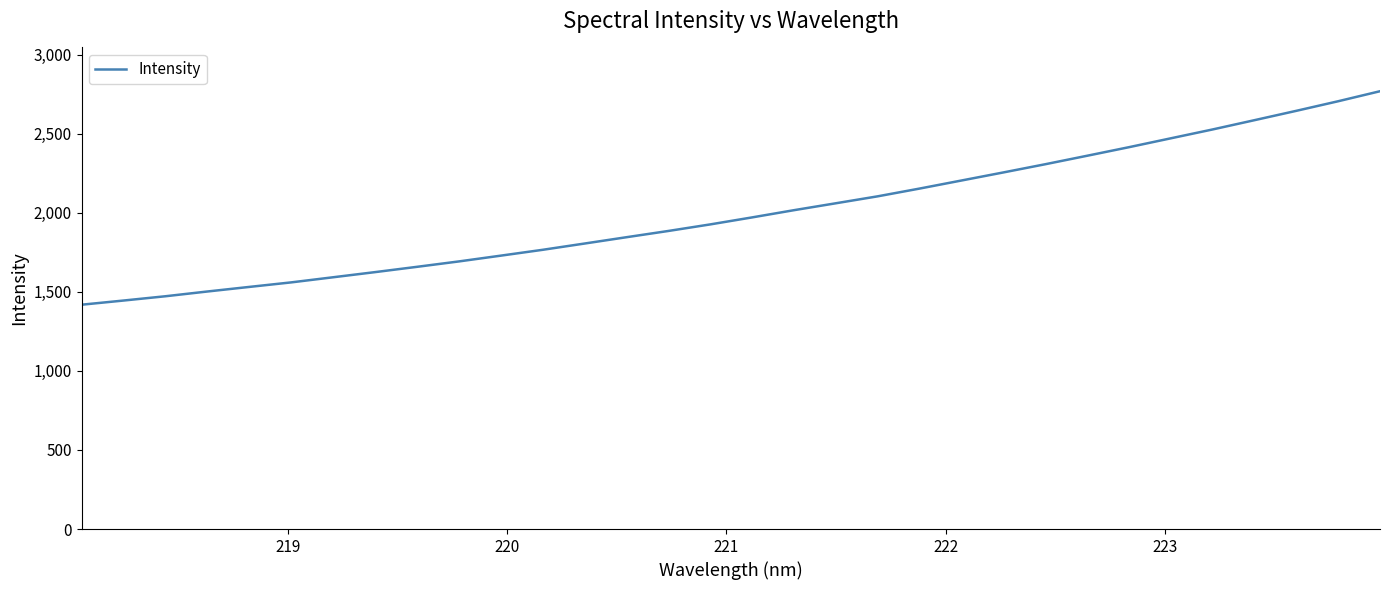

What is the greatest value displayed?

2767.9